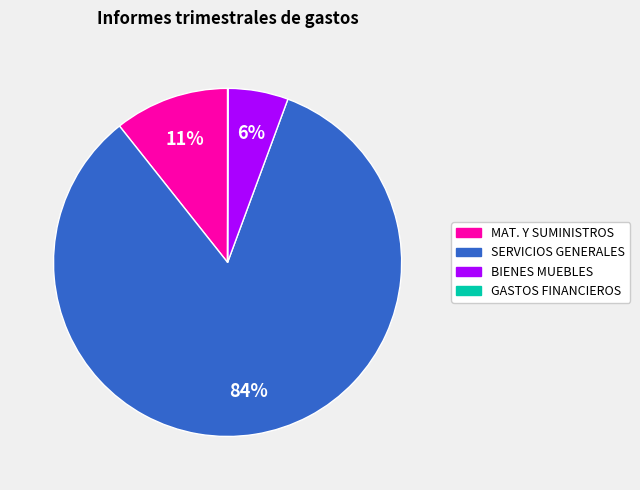

The SERVICIOS GENERALES slice represents 92% of the pie. True or false?

False